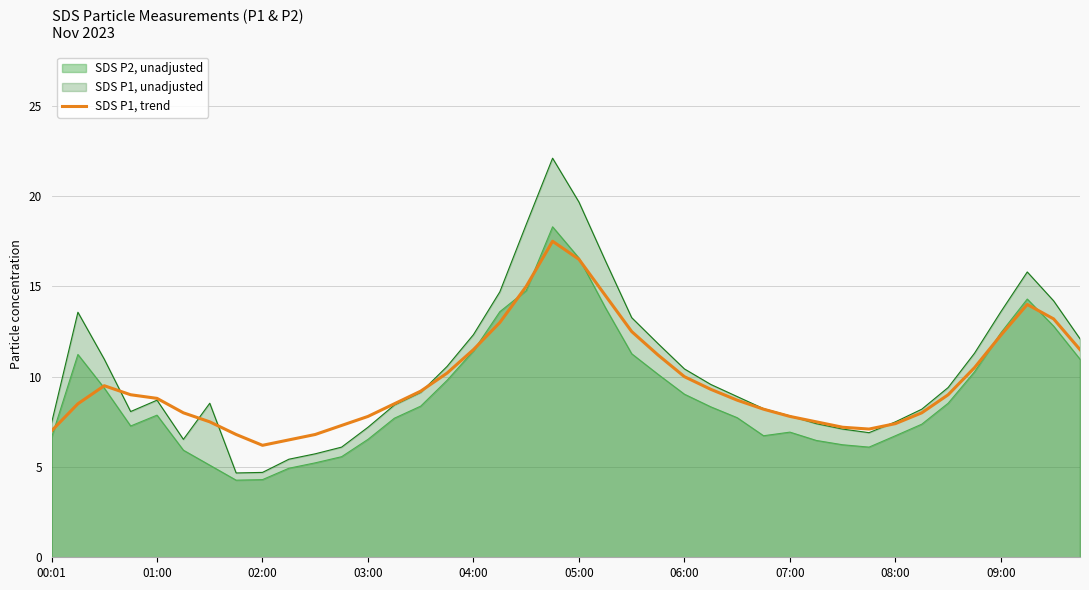

Count the number of values greater than 9.

18